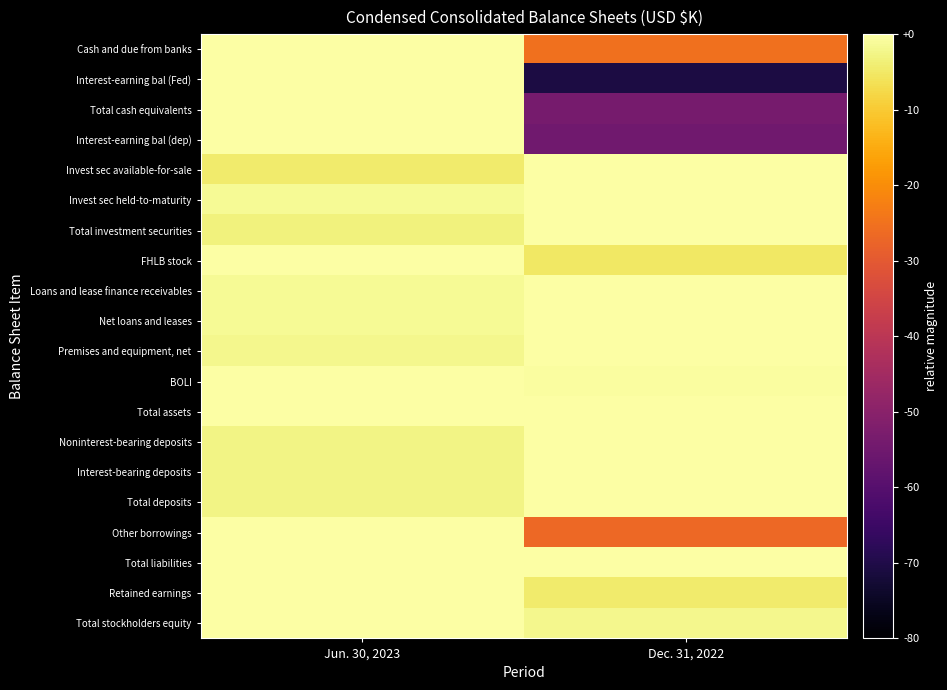

Reading left to right, list all the values displayed in this chart.

Cash and due from banks: Jun. 30, 2023=1.0	Dec. 31, 2022=0.7
Interest-earning bal (Fed): Jun. 30, 2023=1.0	Dec. 31, 2022=0.1
Total cash equivalents: Jun. 30, 2023=1.0	Dec. 31, 2022=0.3
Interest-earning bal (dep): Jun. 30, 2023=1.0	Dec. 31, 2022=0.3
Invest sec available-for-sale: Jun. 30, 2023=0.9	Dec. 31, 2022=1.0
Invest sec held-to-maturity: Jun. 30, 2023=1.0	Dec. 31, 2022=1.0
Total investment securities: Jun. 30, 2023=1.0	Dec. 31, 2022=1.0
FHLB stock: Jun. 30, 2023=1.0	Dec. 31, 2022=0.9
Loans and lease finance receivables: Jun. 30, 2023=1.0	Dec. 31, 2022=1.0
Net loans and leases: Jun. 30, 2023=1.0	Dec. 31, 2022=1.0
Premises and equipment, net: Jun. 30, 2023=1.0	Dec. 31, 2022=1.0
BOLI: Jun. 30, 2023=1.0	Dec. 31, 2022=1.0
Total assets: Jun. 30, 2023=1.0	Dec. 31, 2022=1.0
Noninterest-bearing deposits: Jun. 30, 2023=1.0	Dec. 31, 2022=1.0
Interest-bearing deposits: Jun. 30, 2023=1.0	Dec. 31, 2022=1.0
Total deposits: Jun. 30, 2023=1.0	Dec. 31, 2022=1.0
Other borrowings: Jun. 30, 2023=1.0	Dec. 31, 2022=0.7
Total liabilities: Jun. 30, 2023=1.0	Dec. 31, 2022=1.0
Retained earnings: Jun. 30, 2023=1.0	Dec. 31, 2022=0.9
Total stockholders equity: Jun. 30, 2023=1.0	Dec. 31, 2022=1.0